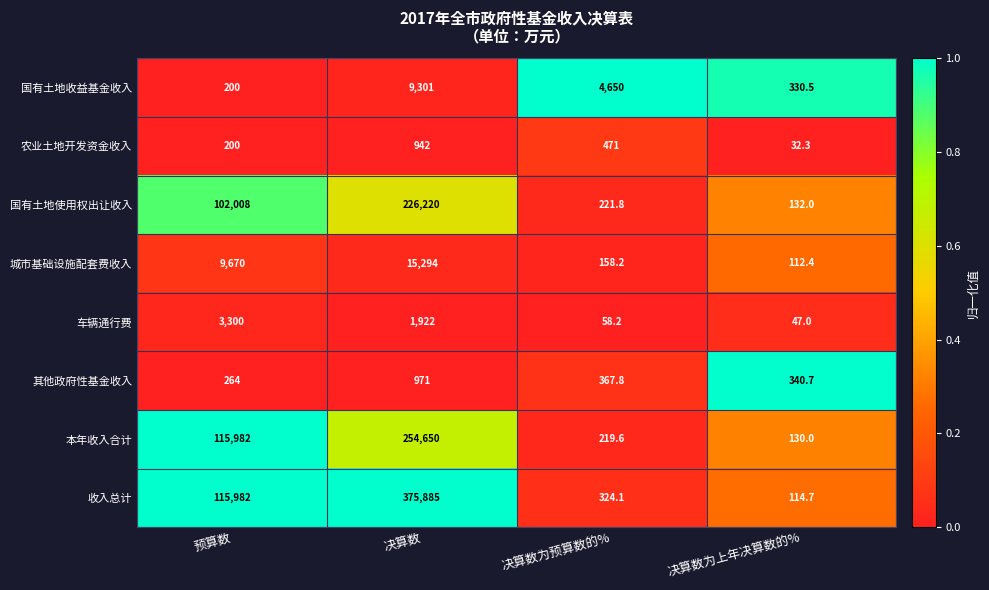

Rank the categories by 本年收入合计 value from highest to lowest.

决算数, 预算数, 决算数为预算数的%, 决算数为上年决算数的%